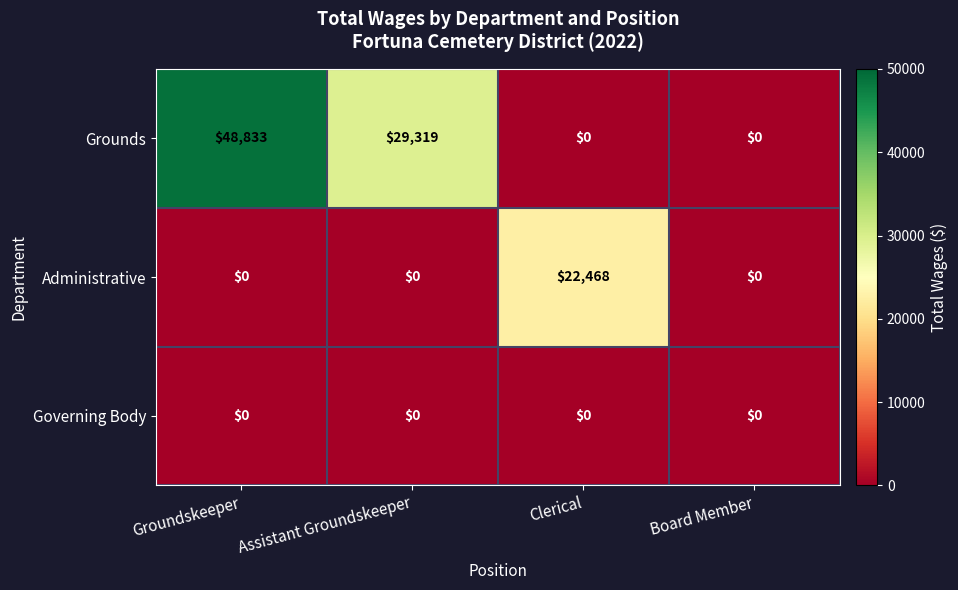

Which label corresponds to the largest value in the chart?

Groundskeeper